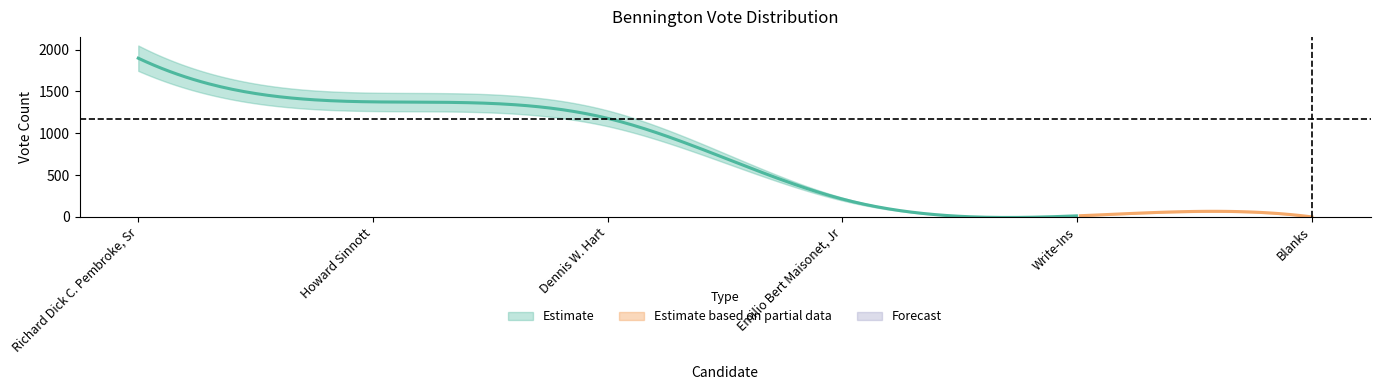

What is the change in value from votes to 5?

-1897